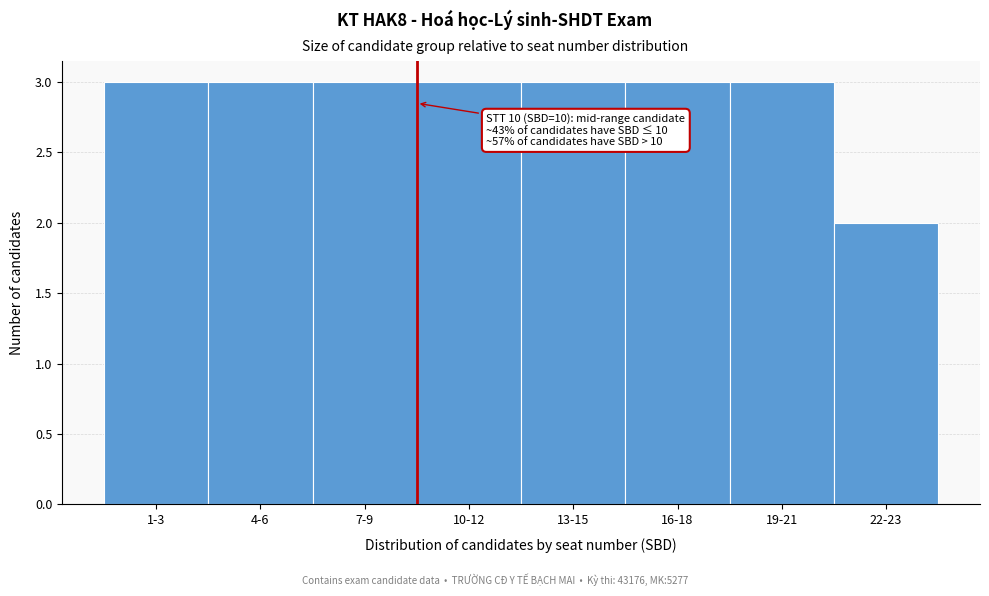

Reading left to right, list all the values displayed in this chart.

3	3	3	3	3	3	3	2